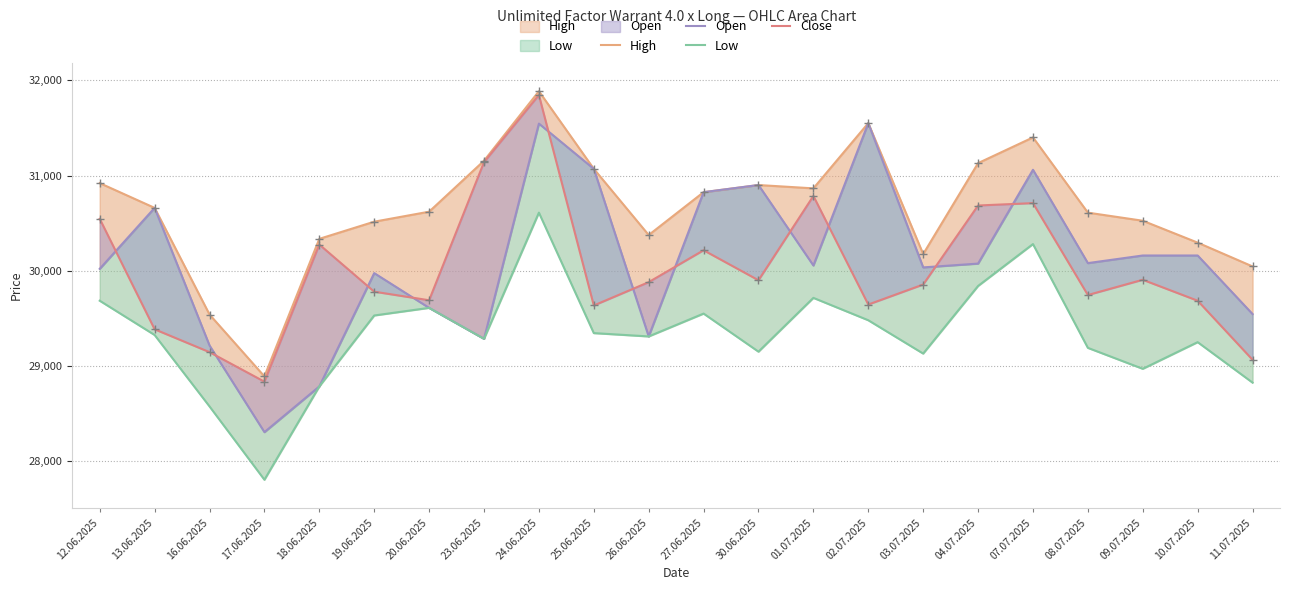

What are all the series names shown in the legend?

High, Open, Low, Close